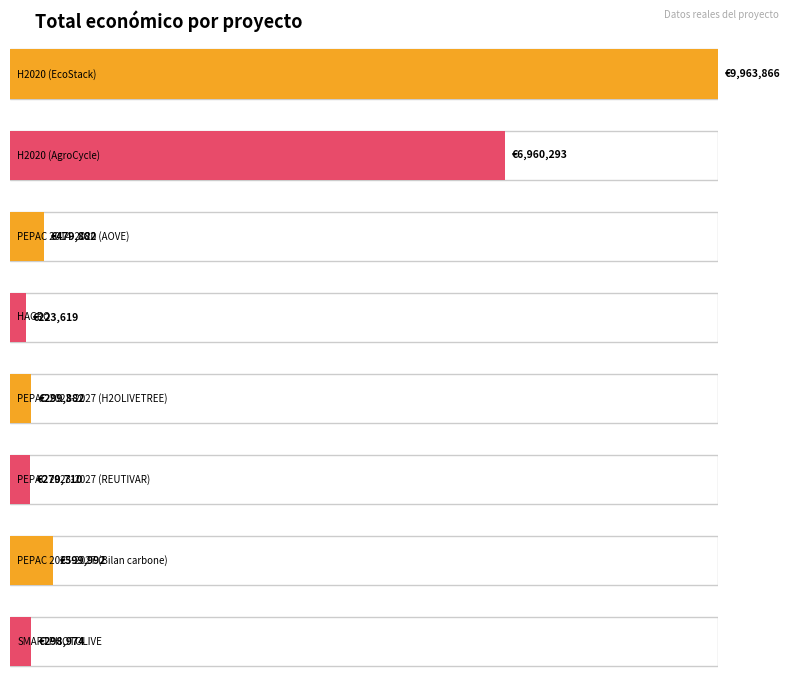

Reading right to left, what are all the values shown in this chart?

298974	599992	279710	299882	223619	479882	6960293	9963866